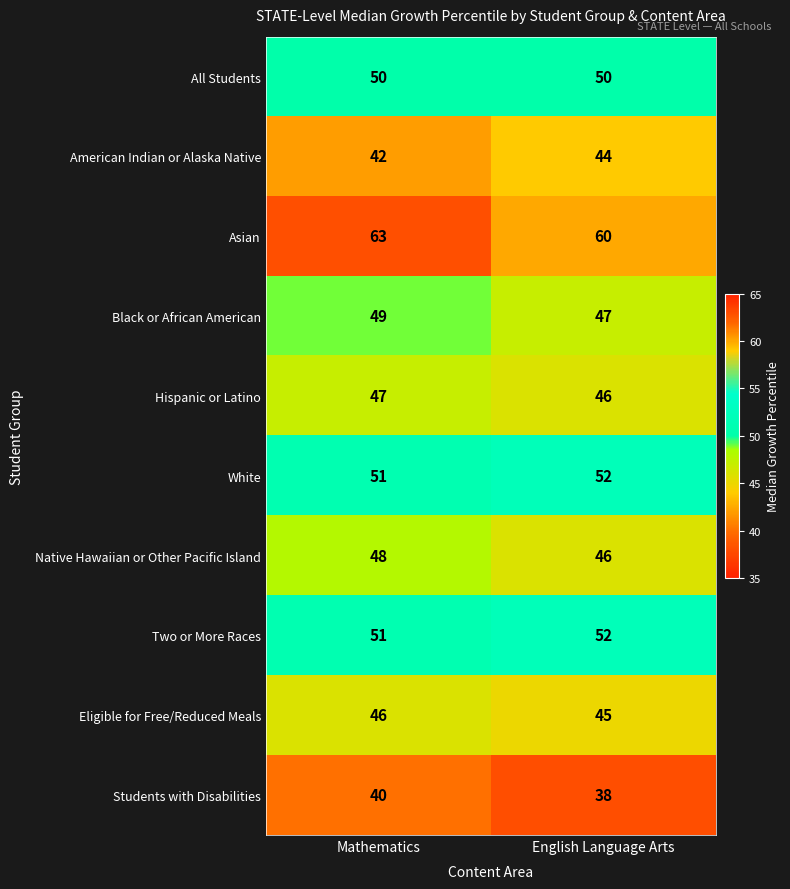

What is the sum of the Asian values at Mathematics and English Language Arts?

123